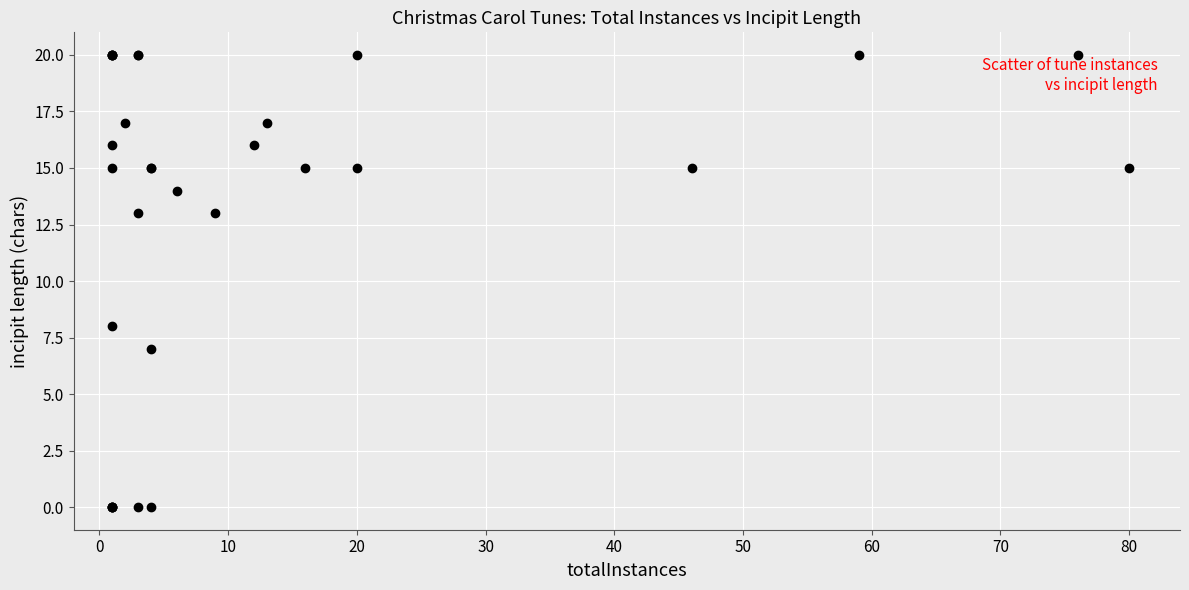

What Y value in the scatter plot is closest to 10?

8